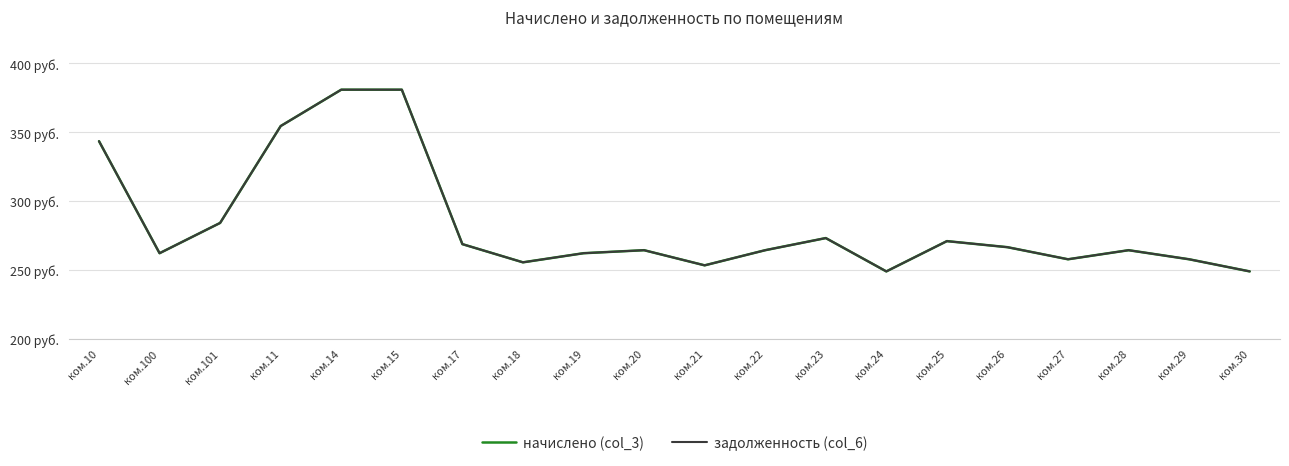

Rank the series by their maximum value, from lowest to highest.

начислено (col_3), задолженность (col_6)